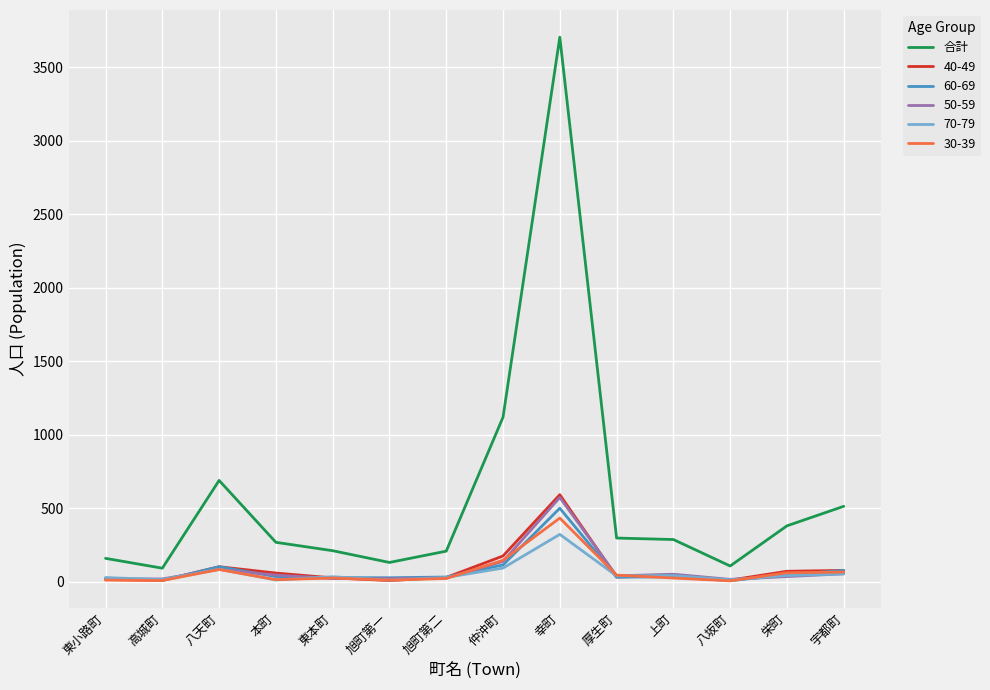

What position from the right is 東本町?

10